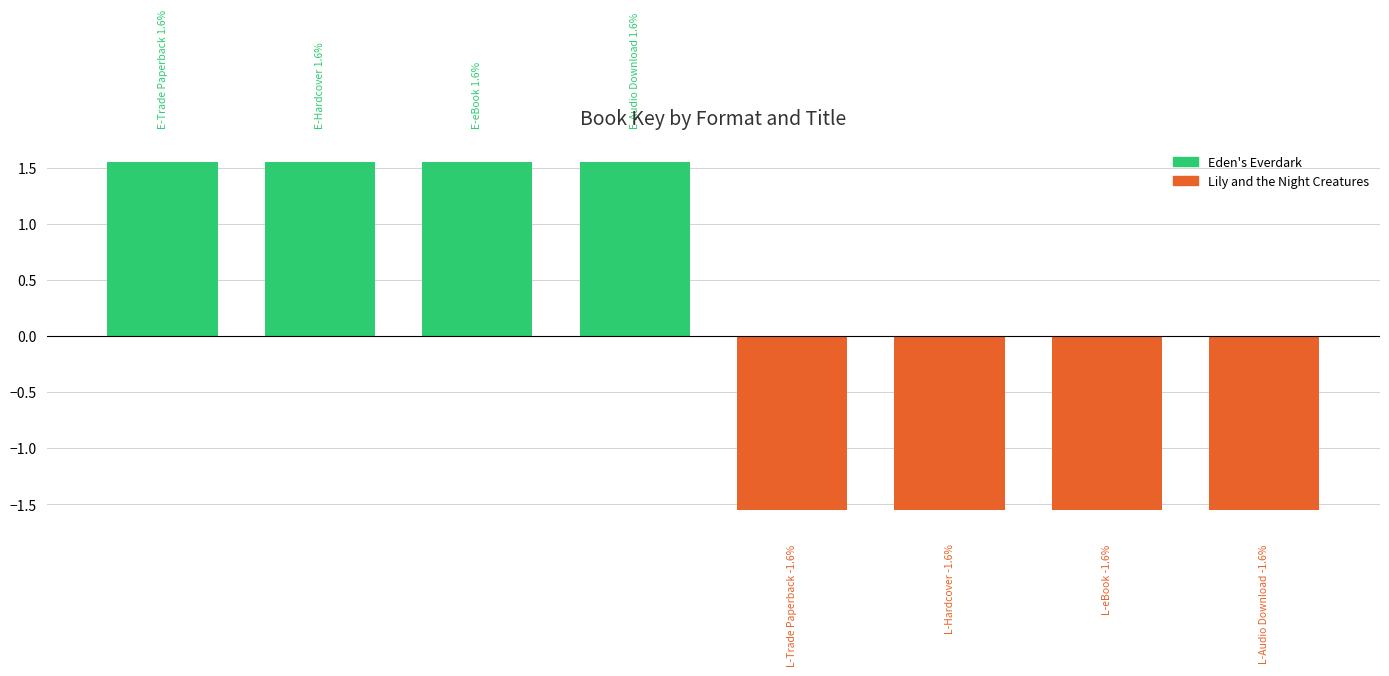

What is the difference between the maximum and second lowest values?

3.1